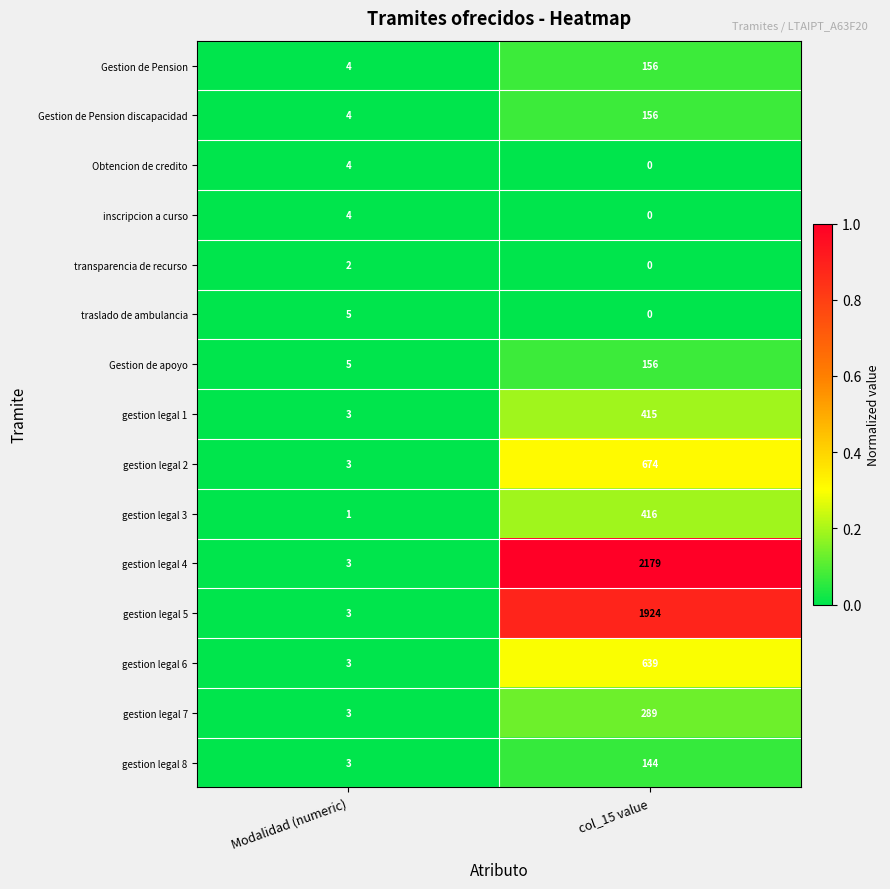

The gestion legal 5 series shows 3 at Modalidad (numeric). True or false?

True